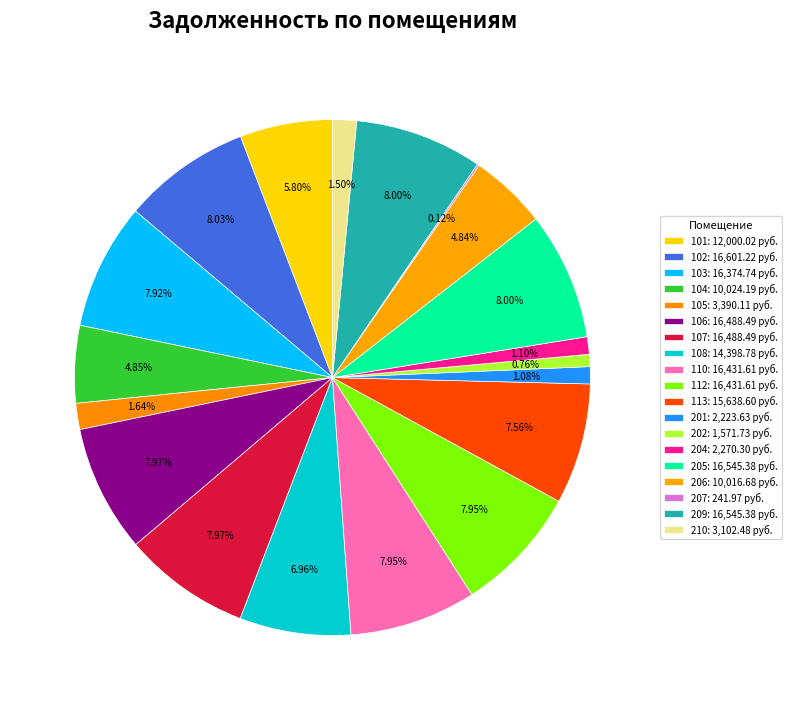

To the nearest percent, what is the average slice percentage?

5%